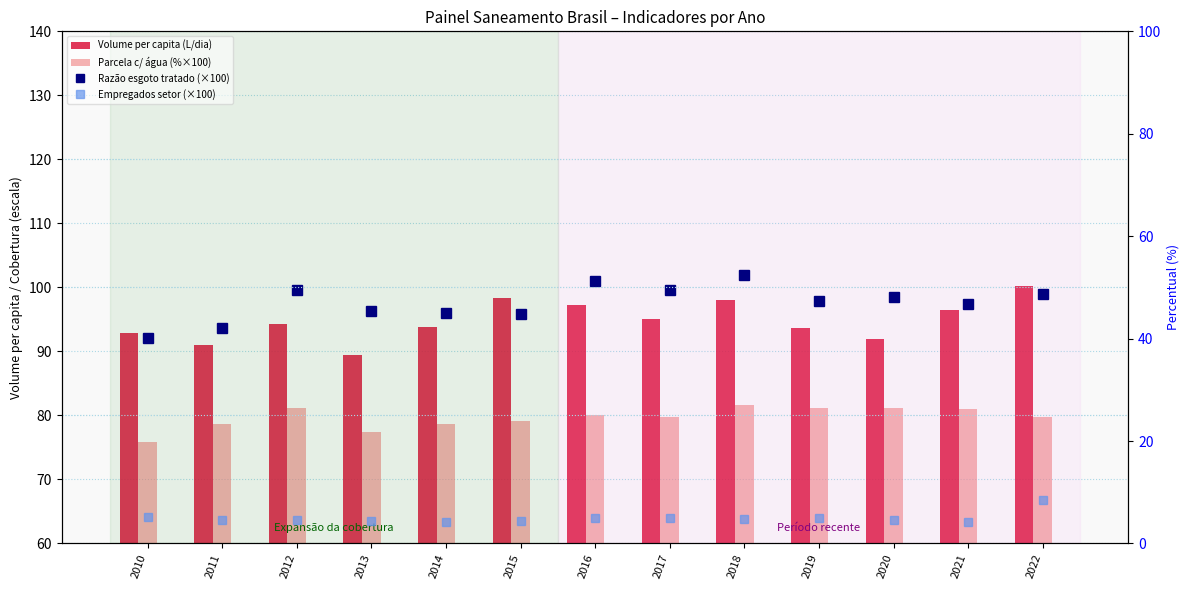

Reading right to left, list all the values displayed in this chart.

Volume per capita (L/dia): 2022=100.2	2021=96.5	2020=92.0	2019=93.7	2018=98.0	2017=95.0	2016=97.3	2015=98.4	2014=93.8	2013=89.4	2012=94.2	2011=91.0	2010=92.8
Parcela c/ água (%×100): 2022=79.7	2021=81.0	2020=81.1	2019=81.1	2018=81.6	2017=79.7	2016=80.0	2015=79.2	2014=78.6	2013=77.4	2012=81.1	2011=78.6	2010=75.8
Razão esgoto tratado (×100): 2022=48.8	2021=46.7	2020=48.2	2019=47.3	2018=52.4	2017=49.4	2016=51.3	2015=44.8	2014=45.0	2013=45.4	2012=49.5	2011=42.1	2010=40.1
Empregados setor (×100): 2022=8.4	2021=4.1	2020=4.5	2019=5.0	2018=4.8	2017=5.0	2016=4.9	2015=4.4	2014=4.1	2013=4.3	2012=4.6	2011=4.5	2010=5.2